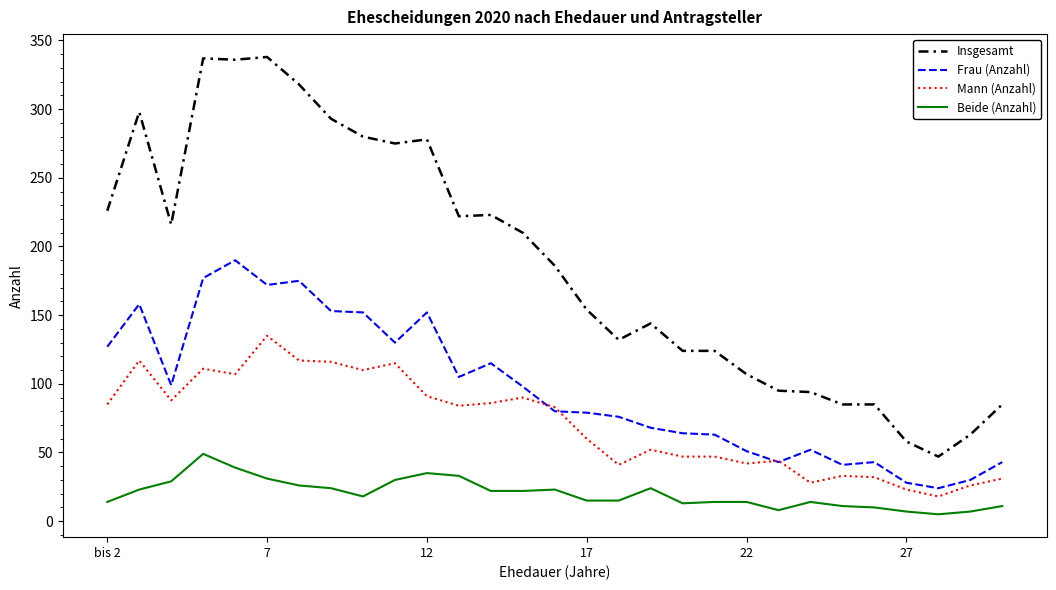

What is the greatest value displayed?

338